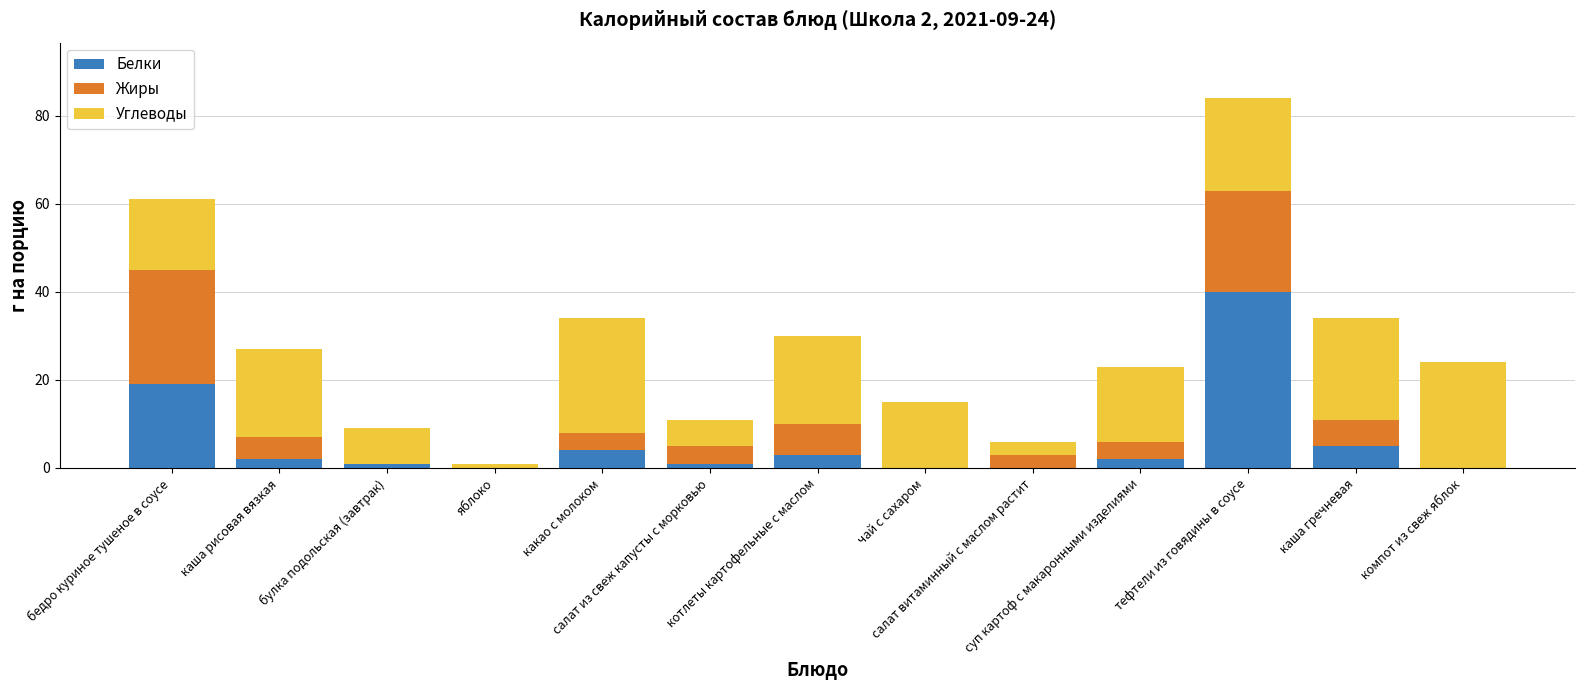

Count the number of data series in this chart.

3